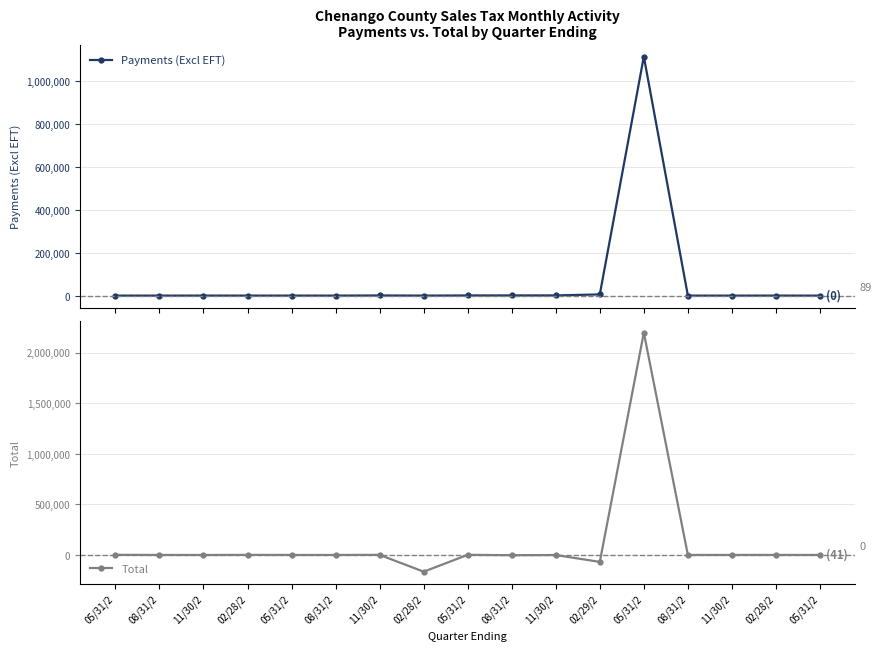

In Total, how many points are lower than both neighbors (excluding endpoints)?

6